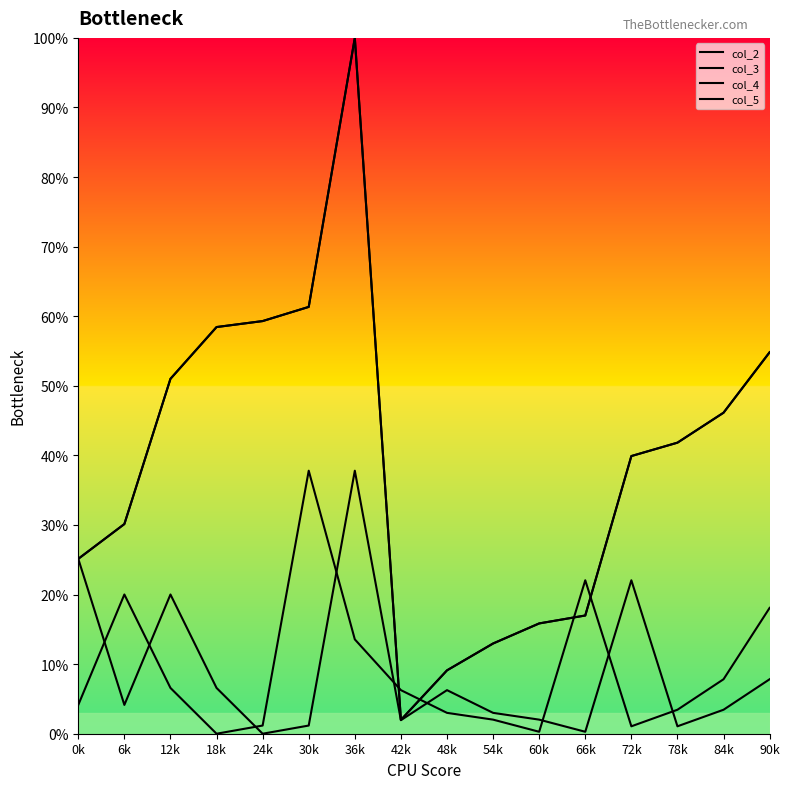

What is the label of the 10th point from the left?

54k